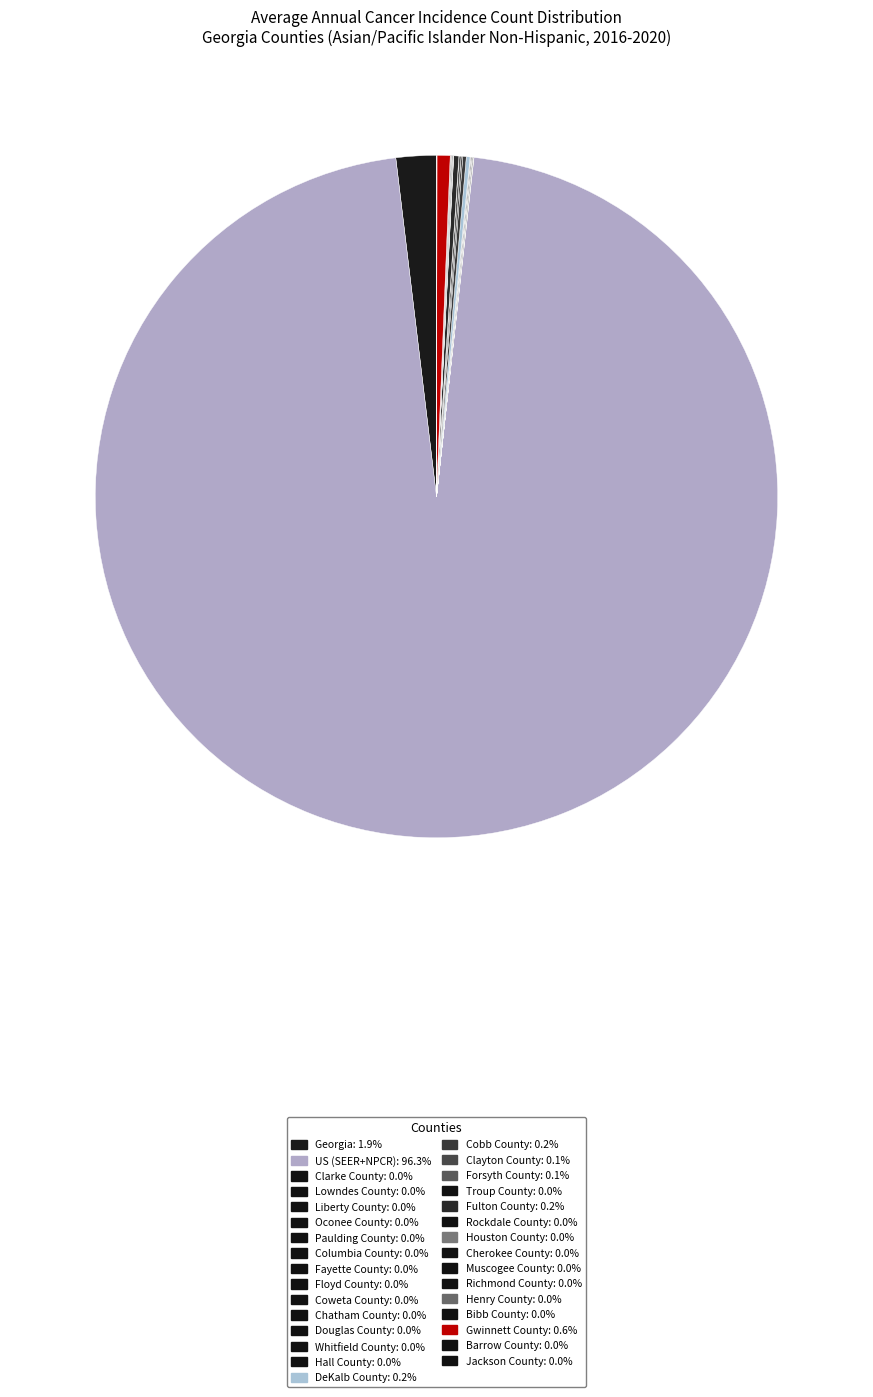

Is there a majority slice in this chart?

Yes